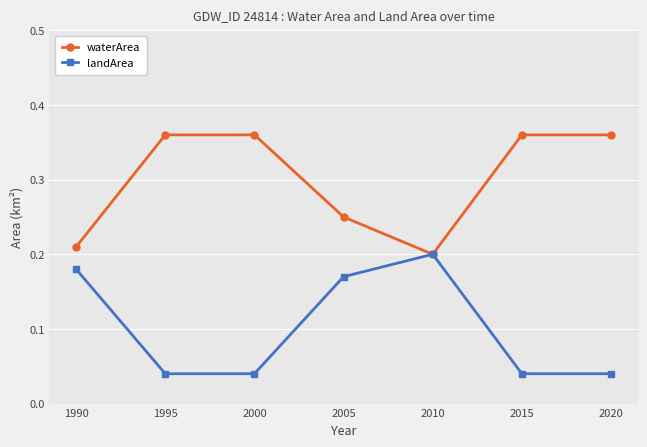

True or false: landArea has a value of 0.3 at 2010.

False